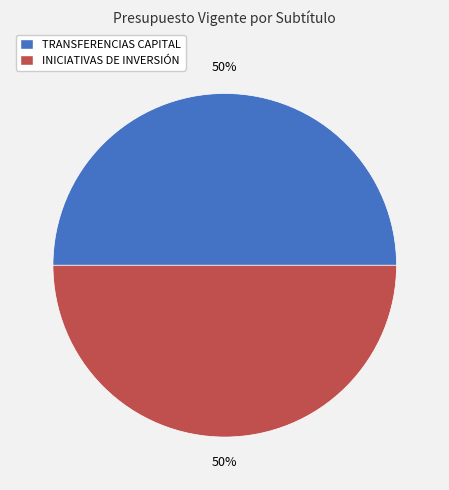

To the nearest percent, what is the difference between the largest and smallest slice percentages?

0%